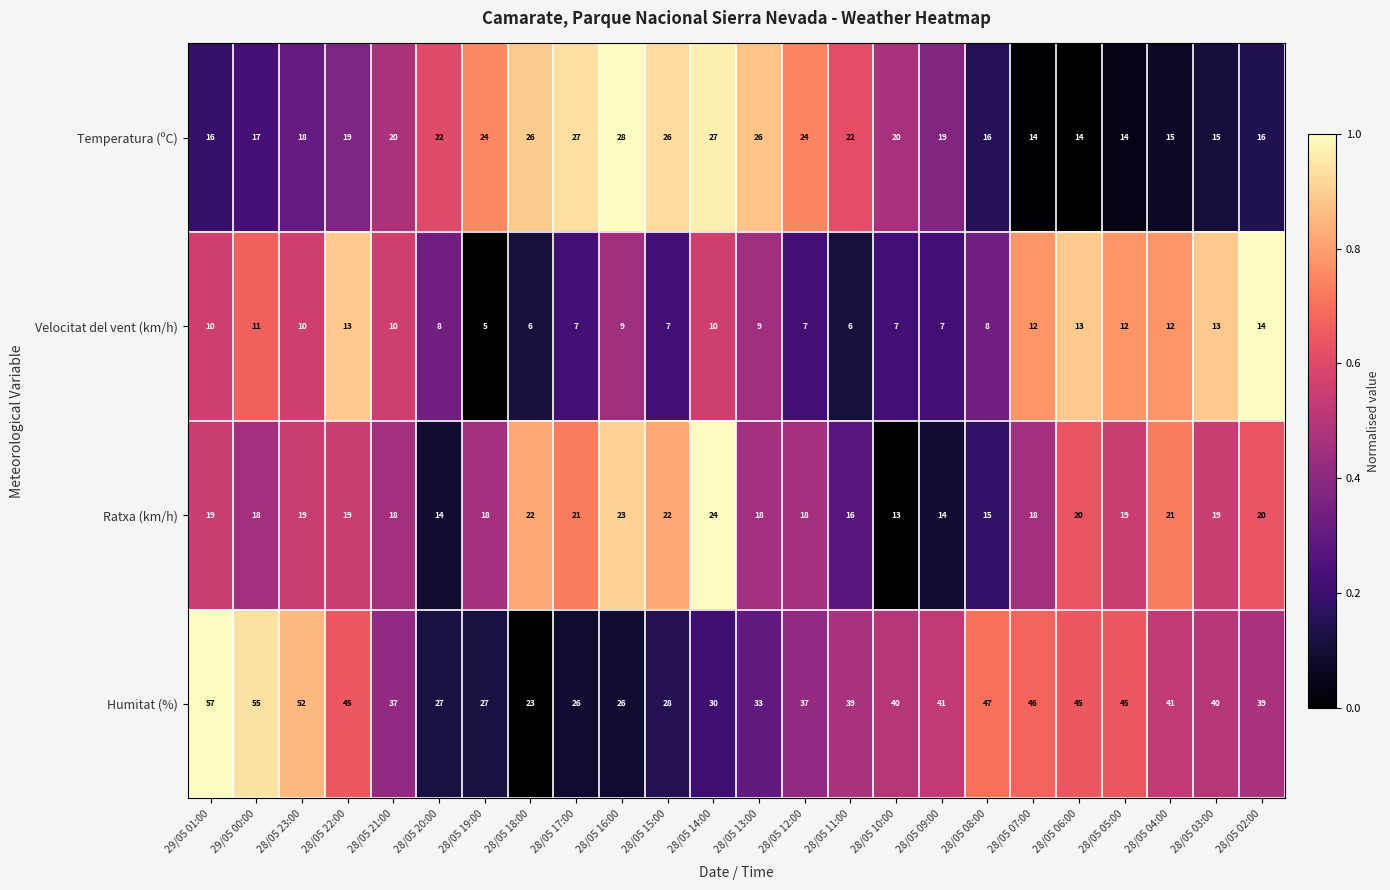

Count the number of data series in this chart.

4